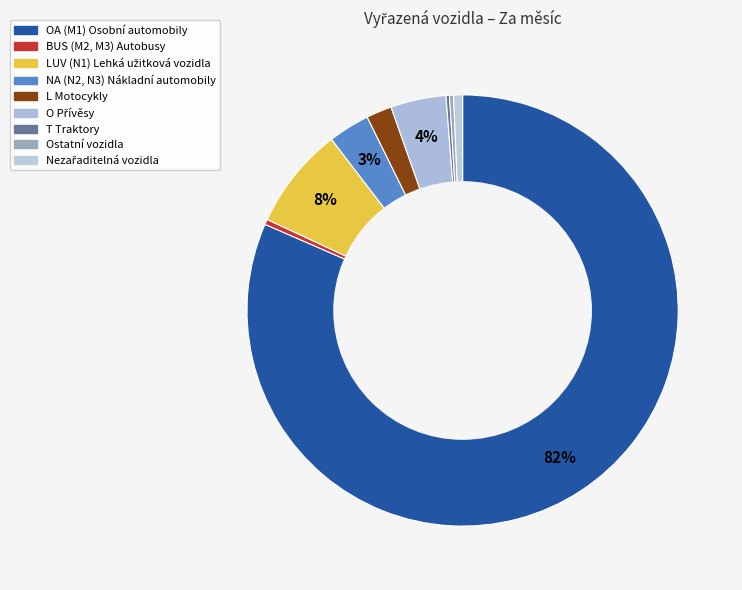

Between T Traktory and O Přívěsy, which is larger?

O Přívěsy